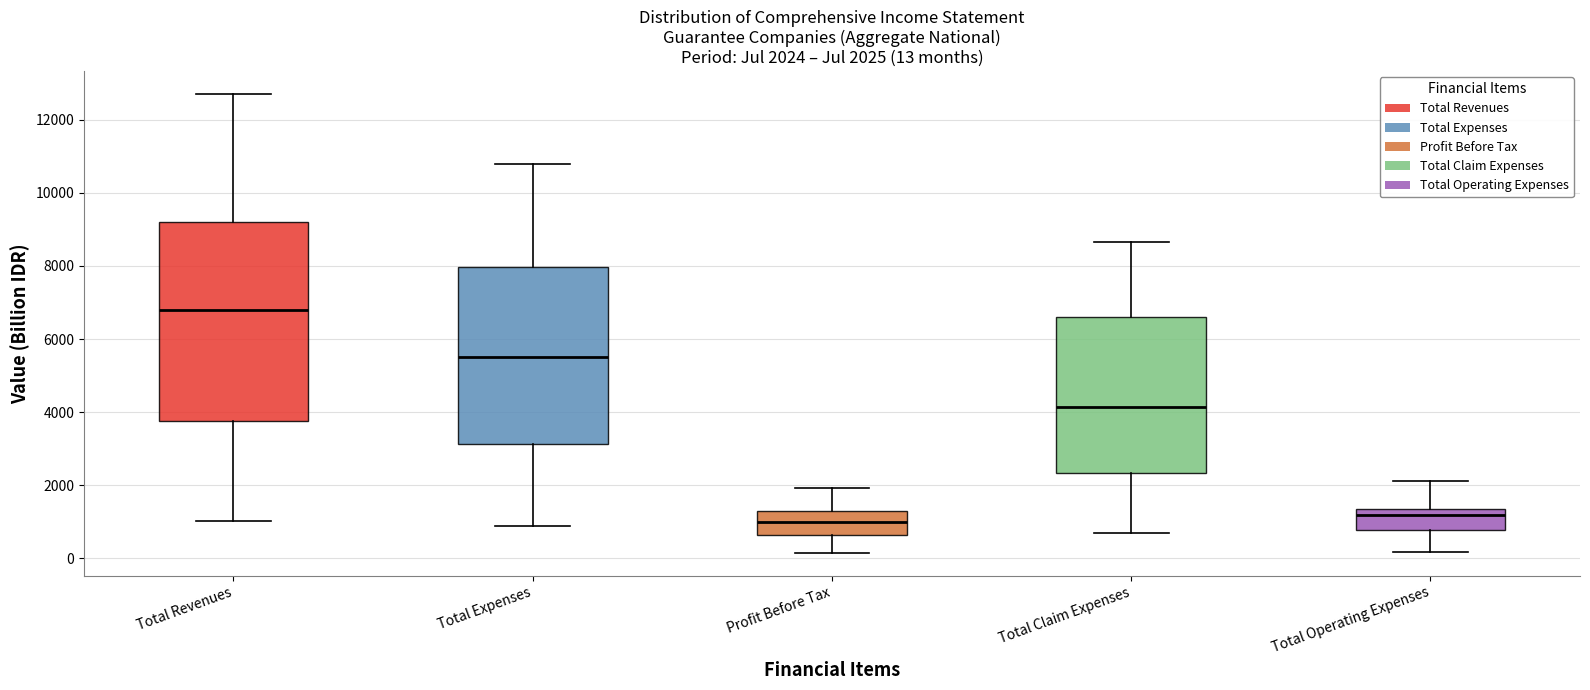

Comparing the boxes themselves (not the whiskers), which one is the tallest?

Total Revenues